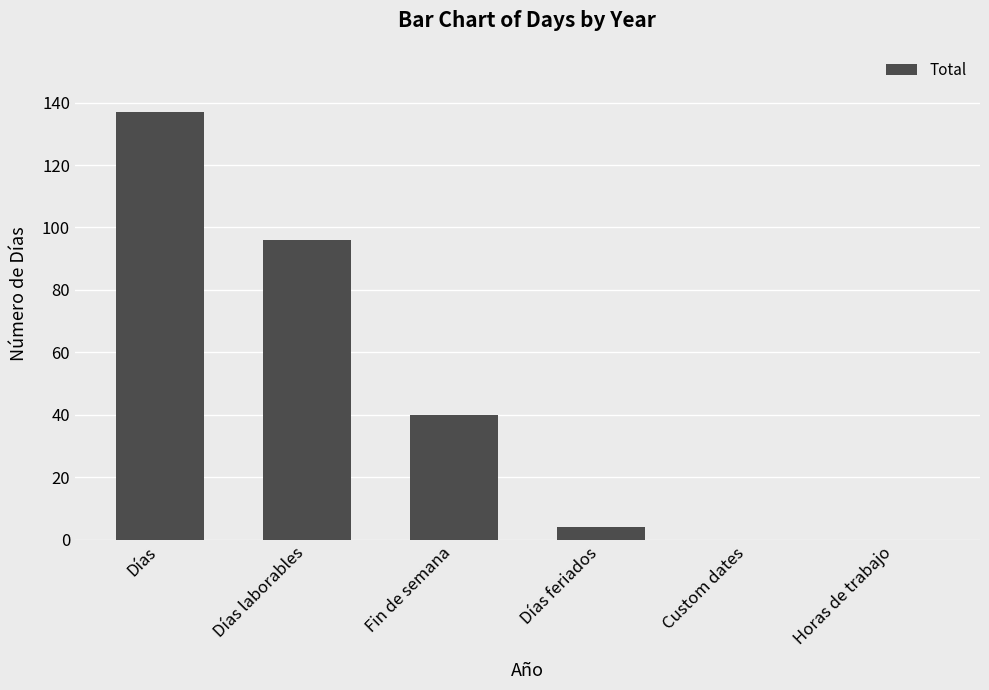

What is the sum of all values?

277